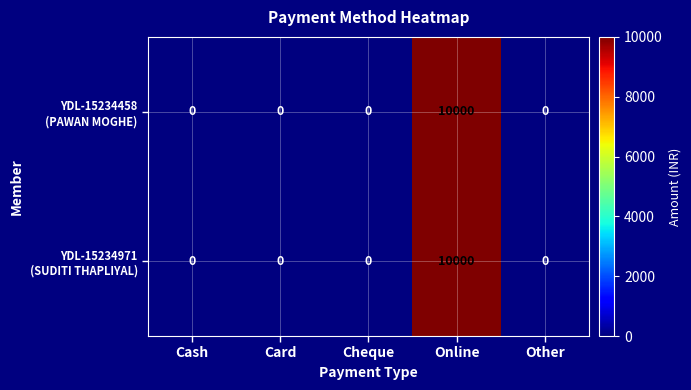

Which label corresponds to the largest value in the chart?

Online